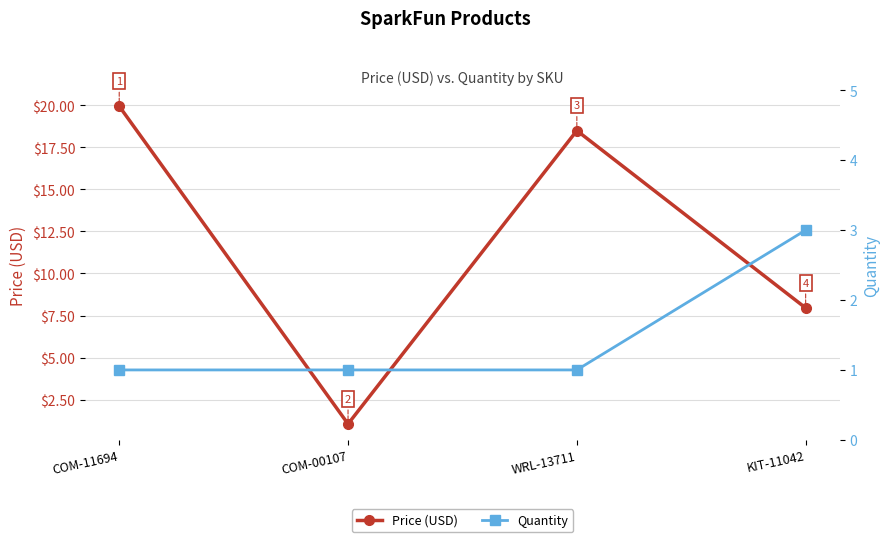

What is the spread (max minus min) of values at WRL-13711?

17.5